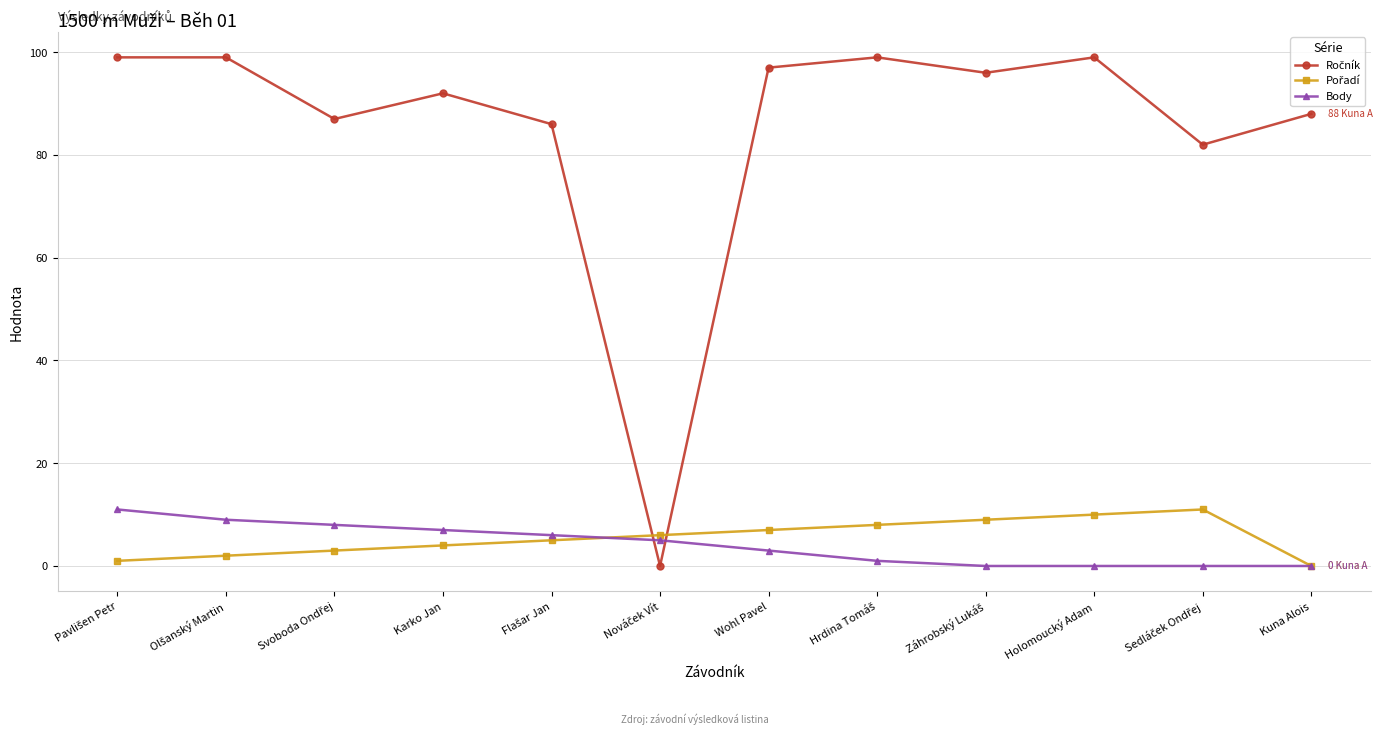

What is the label of the 4th point from the left?

Karko Jan